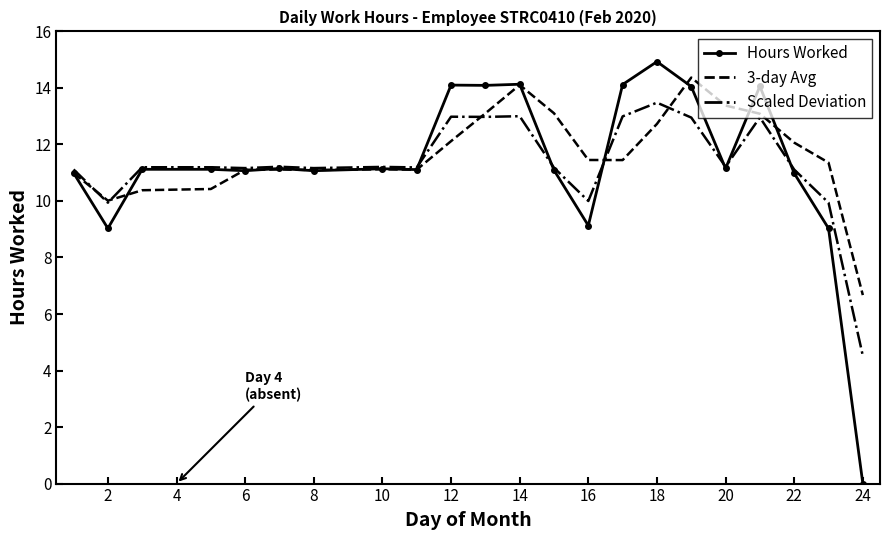

What is the greatest value displayed?

14.9